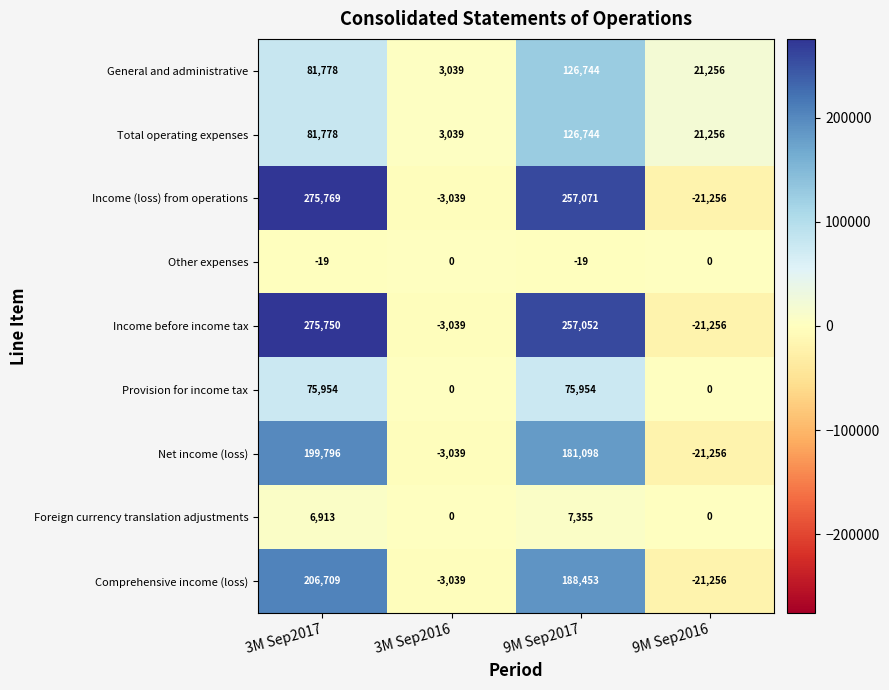

What is the total value across all series at 9M Sep2016?

-42512